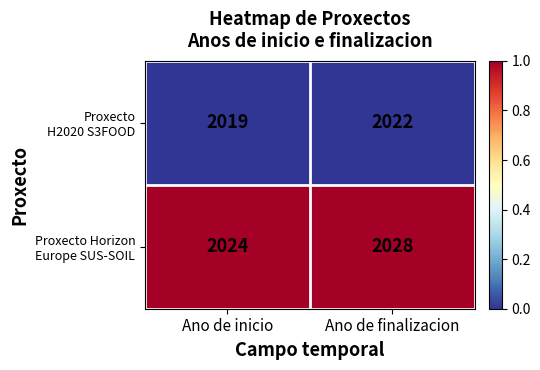

Which category has the lowest value across all series?

Ano de inicio